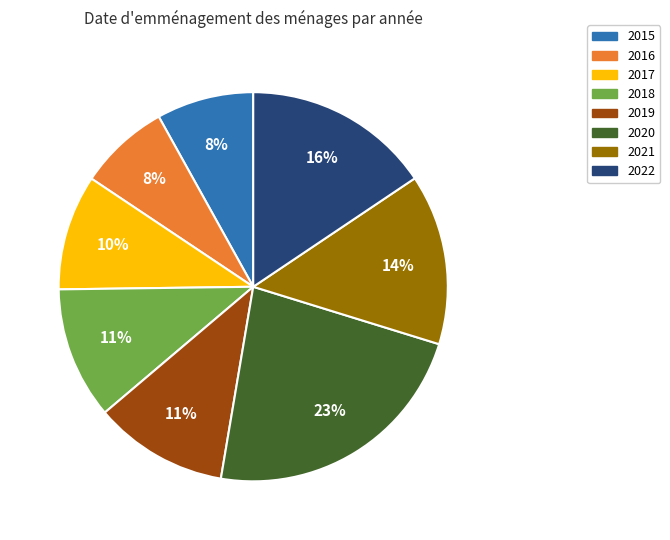

True or false: 2019 accounts for 11% of the total.

True